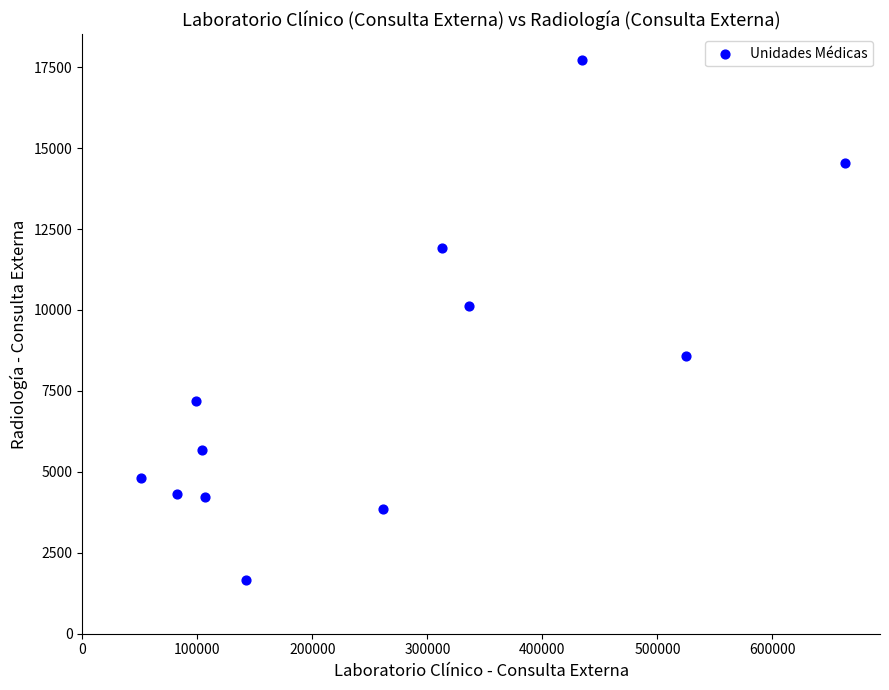

What is the range of X values (max minus min)?

611741